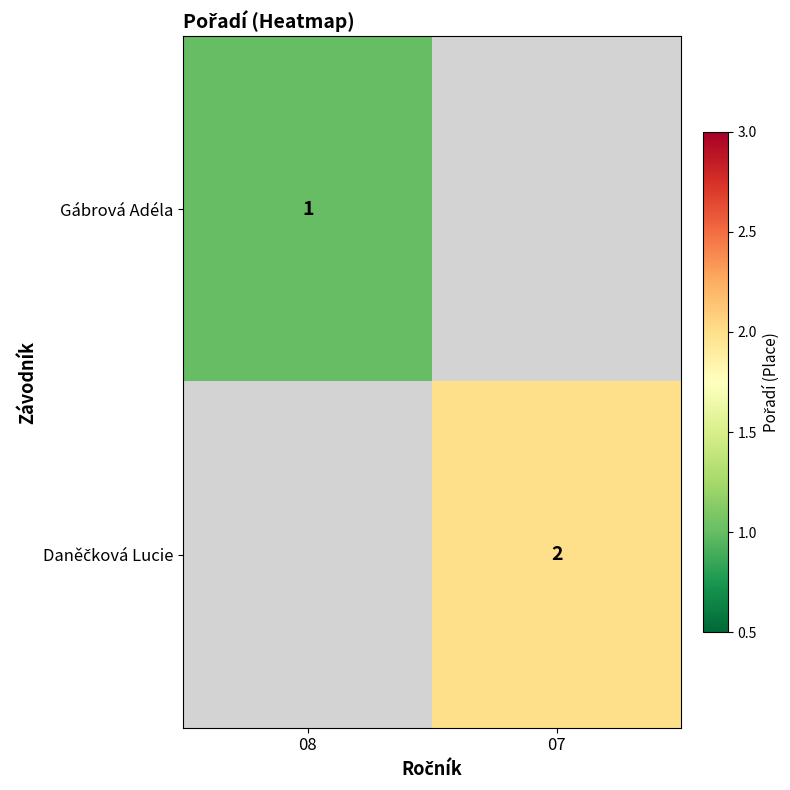

Between 08 and 07, which is larger?

07